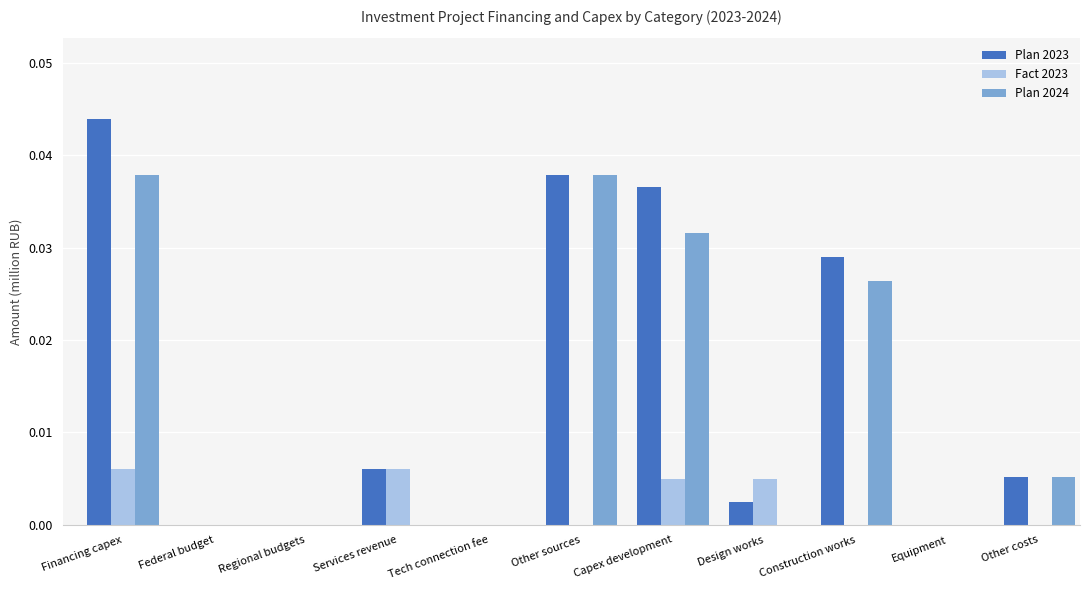

The Fact 2023 series shows 0.0 at Design works. True or false?

True